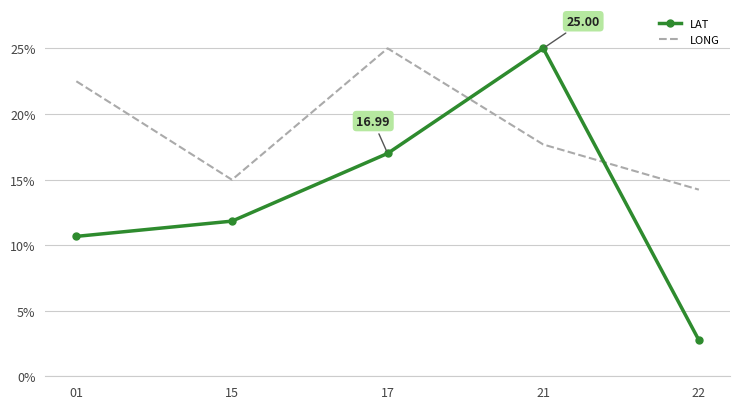

Rank the series at 01 from highest to lowest value.

LONG, LAT